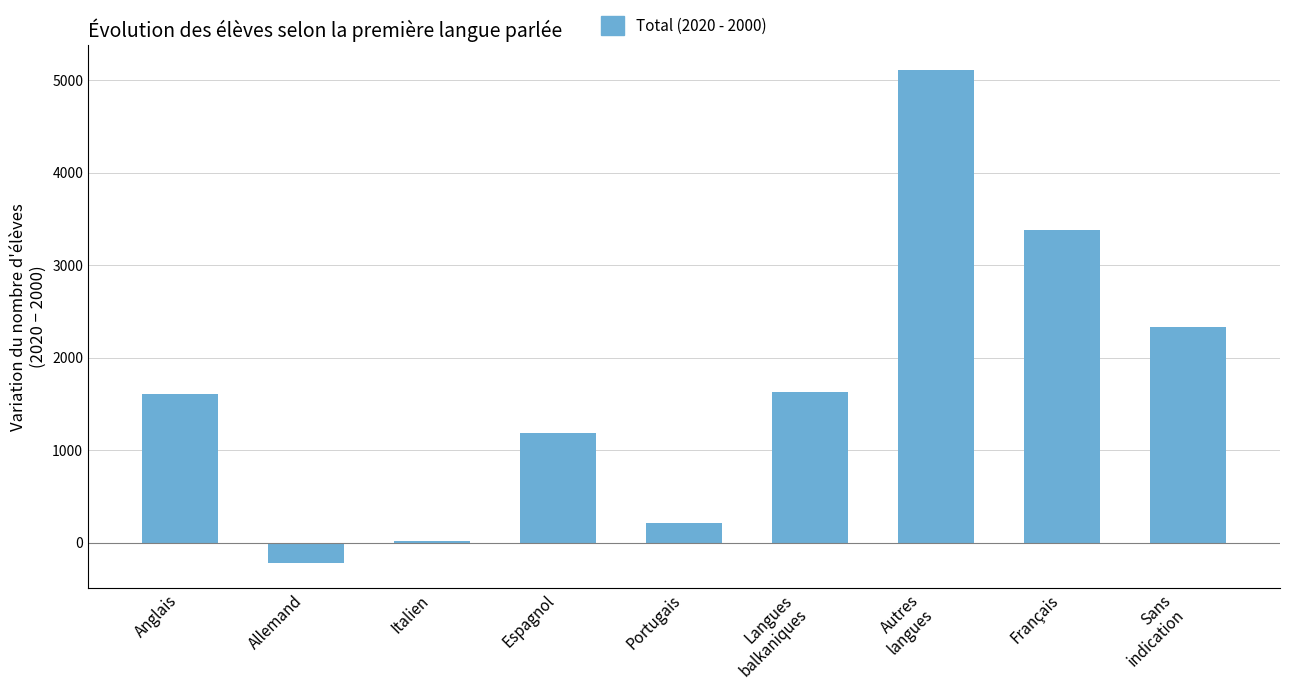

What is the sum of all values?

15251